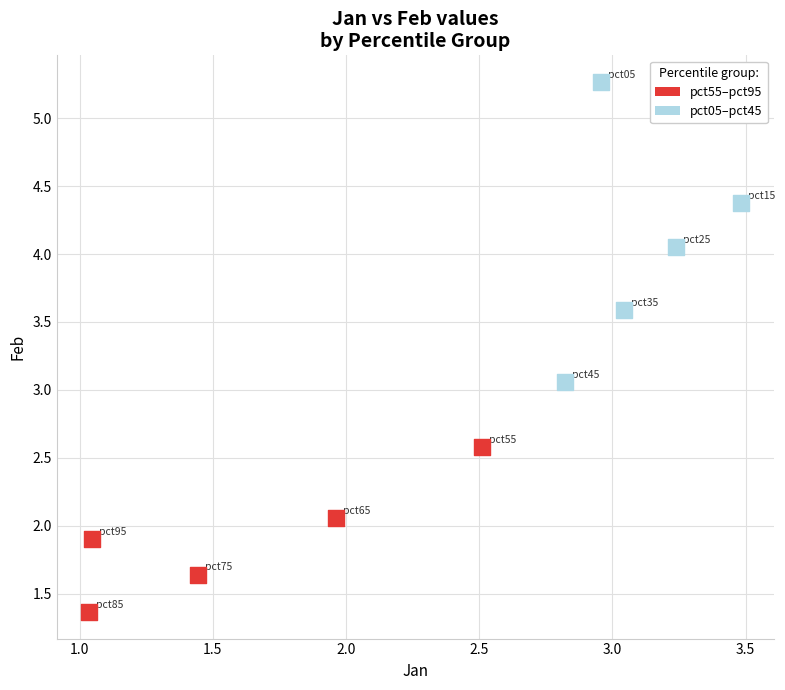

Which series contains the lowest Y value?

pct55–pct95